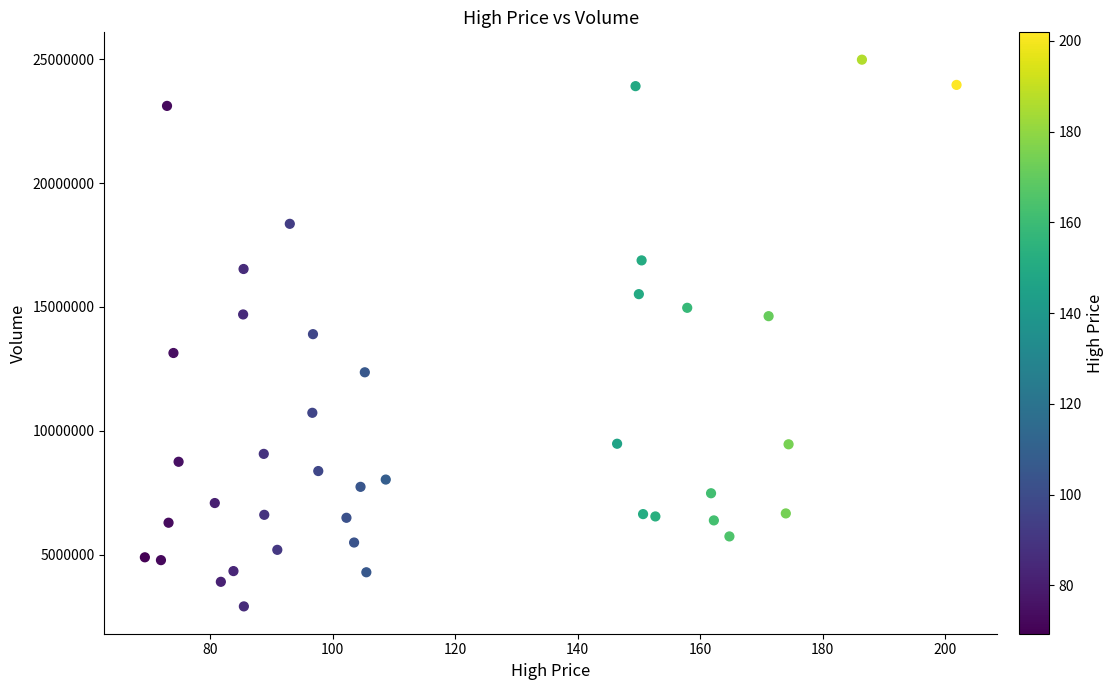

What is the range of Y values (max minus min)?

22080300